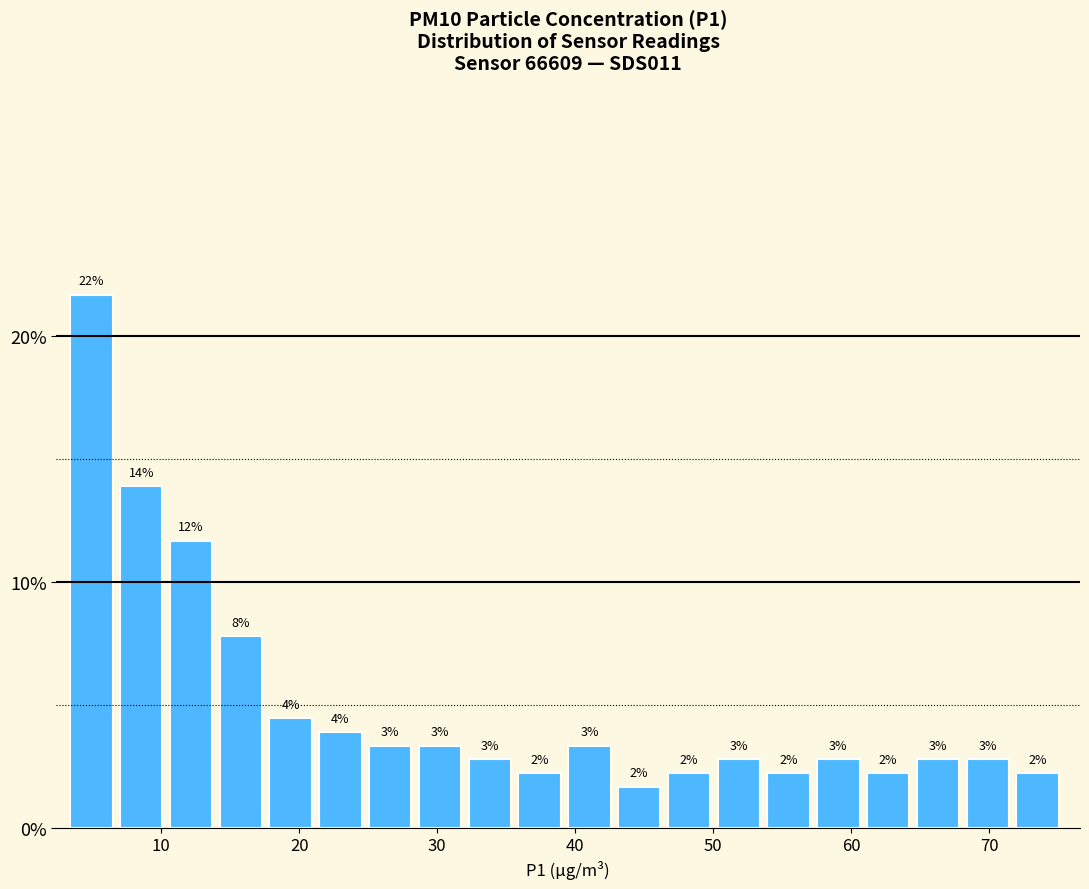

Read against the x-axis, roughly where is the centre of the tallest bar?

5